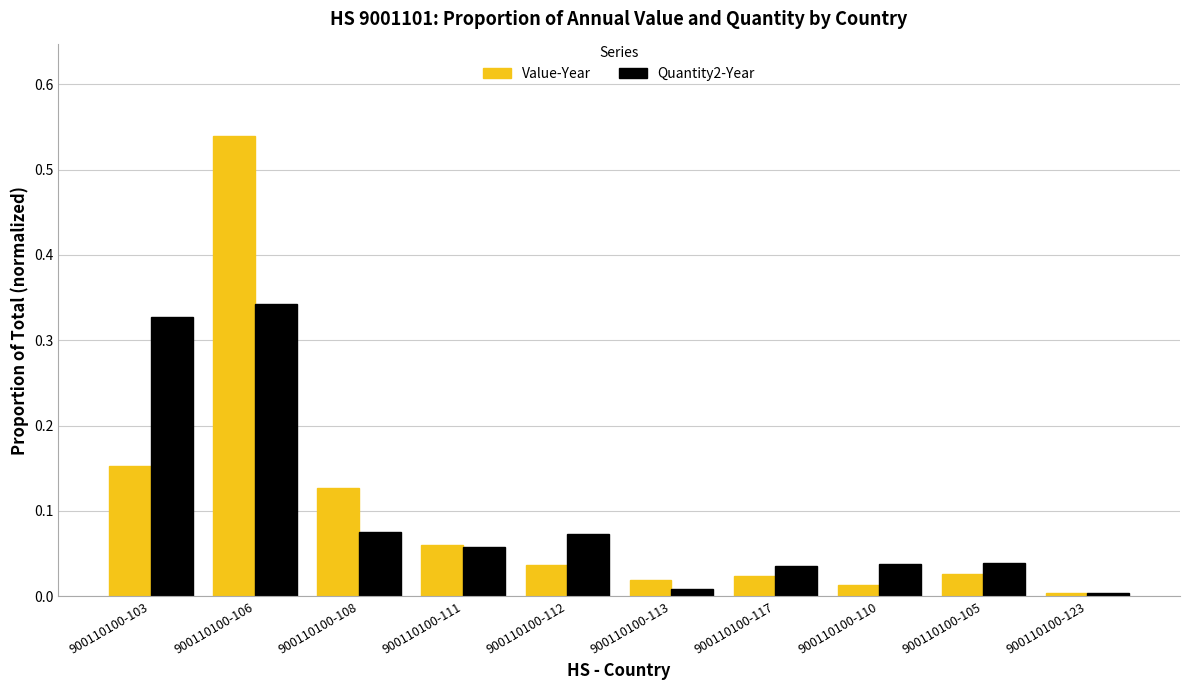

What is the sum of all Value-Year values?

1.0